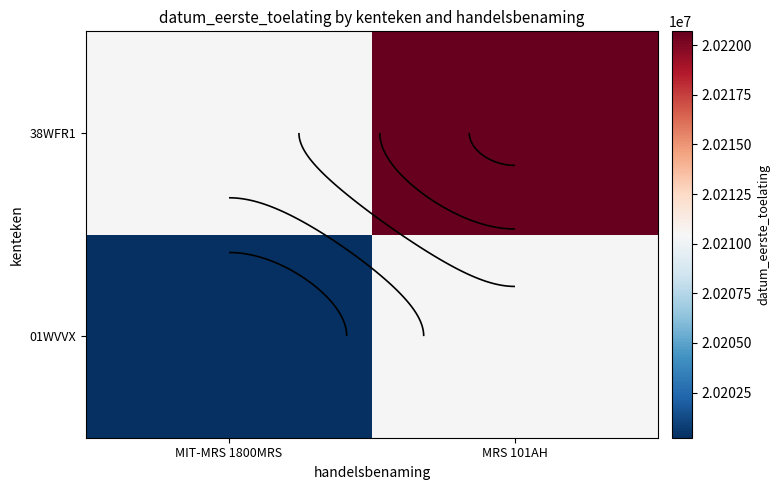

Is it true that 38WFR1 equals 12029999.4 at MRS 101AH?

False